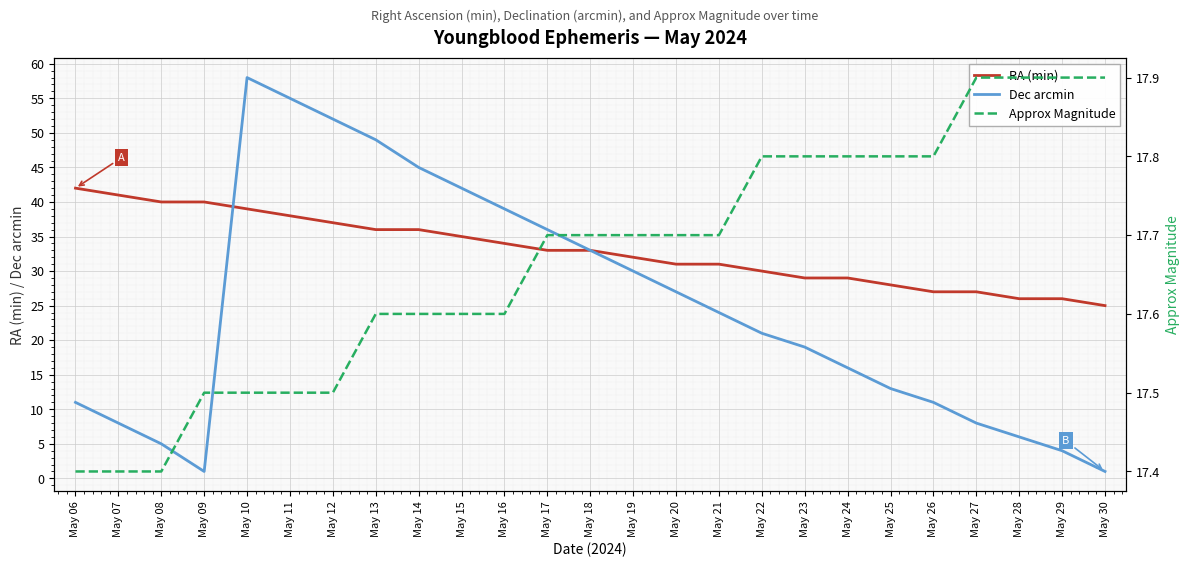

Is this an area chart (filled region under the line)?

No